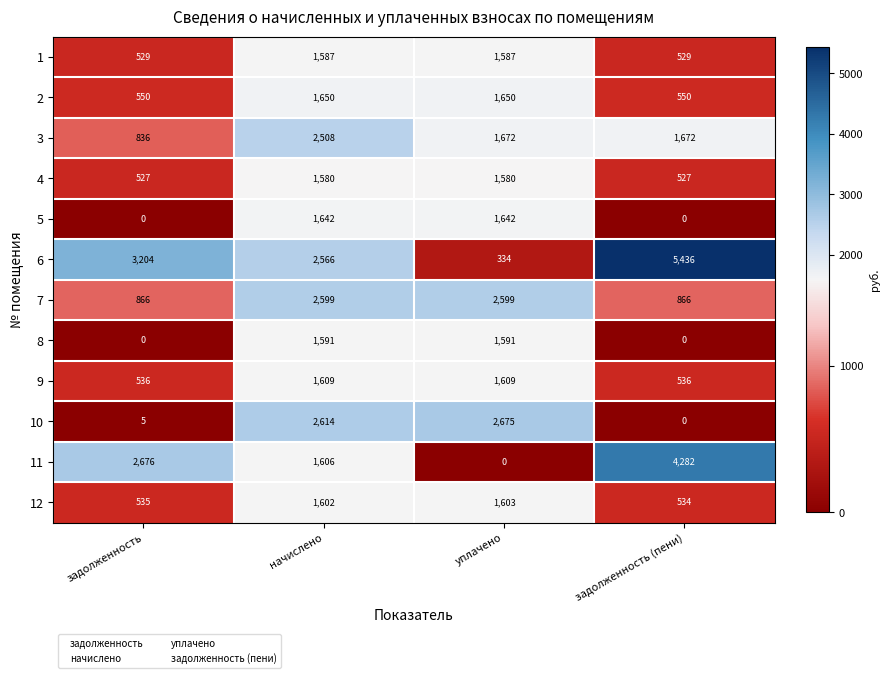

At how many categories does at least one series exceed 803?

4